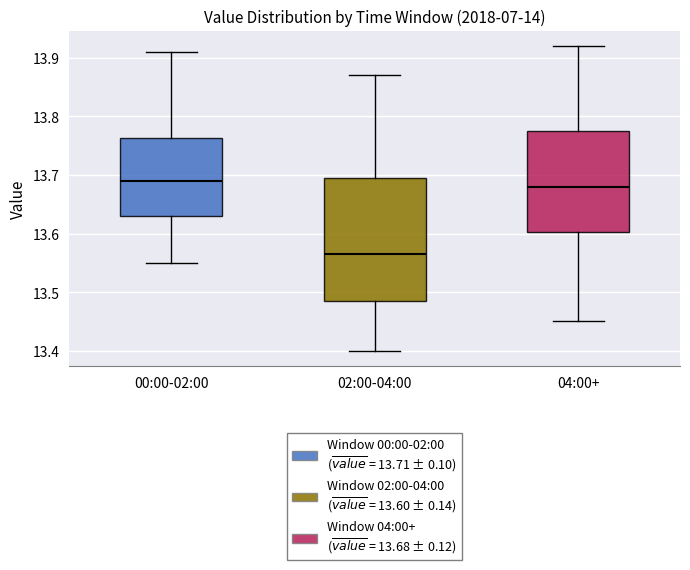

Reading left to right, transcribe this box plot: for each box, give where its median line is, the range the box spans, and where its two whiskers end, as read against the y-axis. The values are not printed on the chart, so give them approximately, as read against the axis.

00:00-02:00: median 13.69, box 13.63 to 13.76, whiskers 13.55 to 13.91
02:00-04:00: median 13.57, box 13.49 to 13.70, whiskers 13.40 to 13.87
04:00+: median 13.68, box 13.60 to 13.78, whiskers 13.45 to 13.92